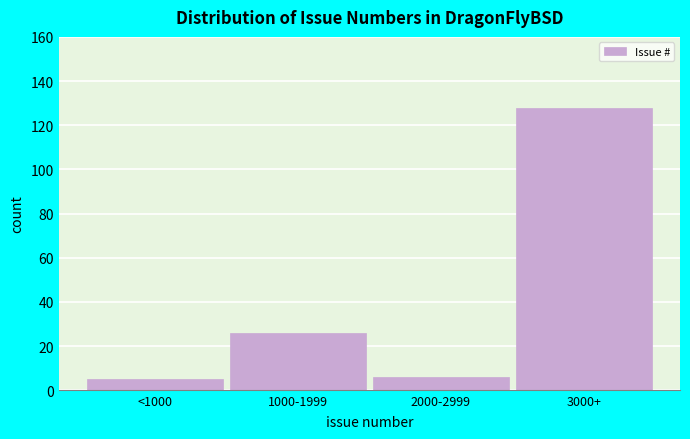

Reading left to right, what are all the values shown in this chart?

5	26	6	128